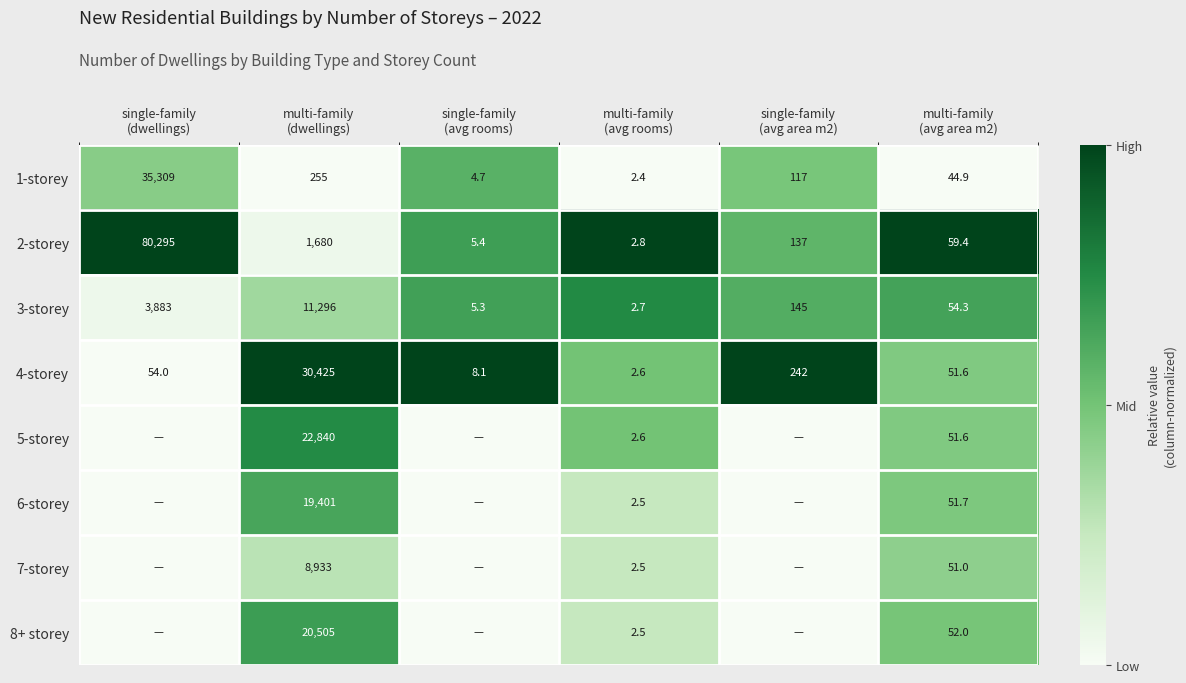

What is the highest value of the 1-storey series?

35309.0